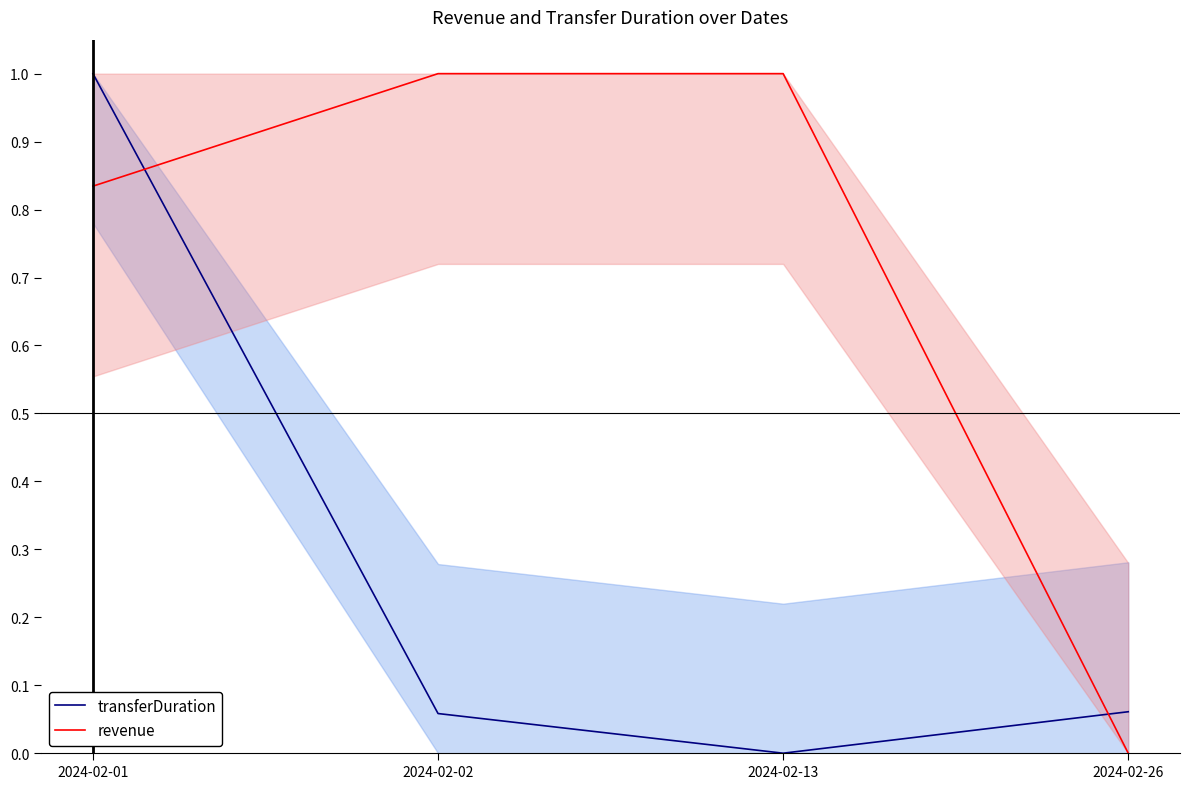

How many values in the transferDuration series exceed 0?

3